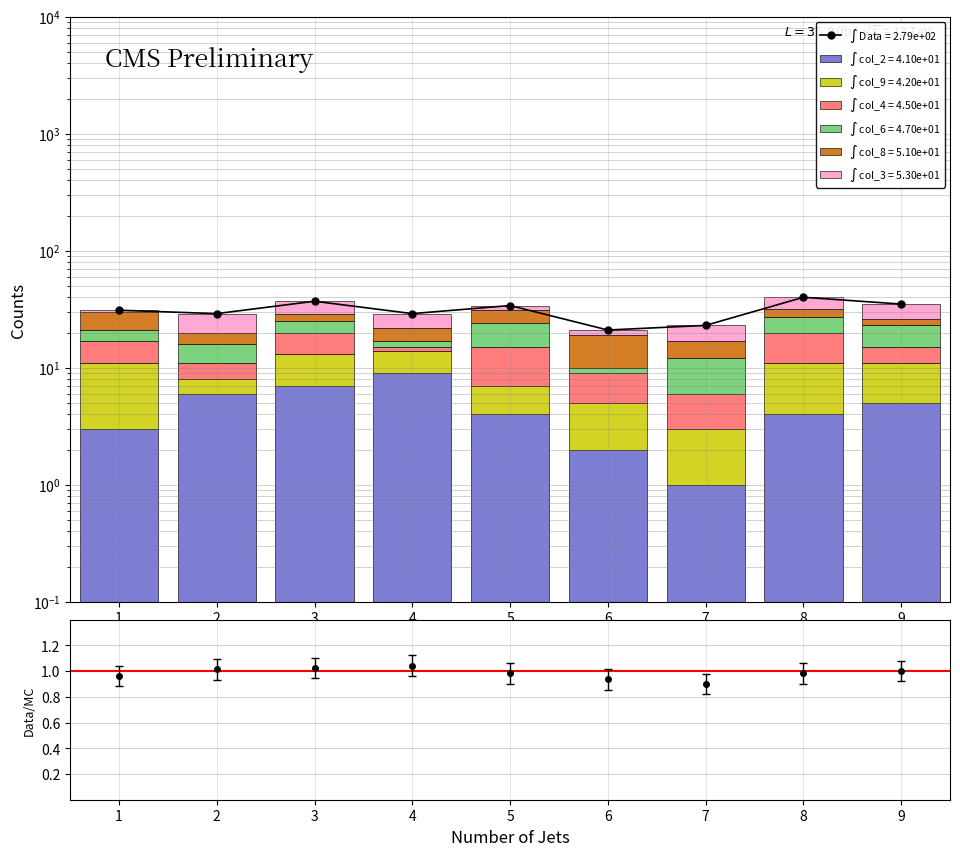

What is the difference between the maximum and minimum values in the col_4 series?

8